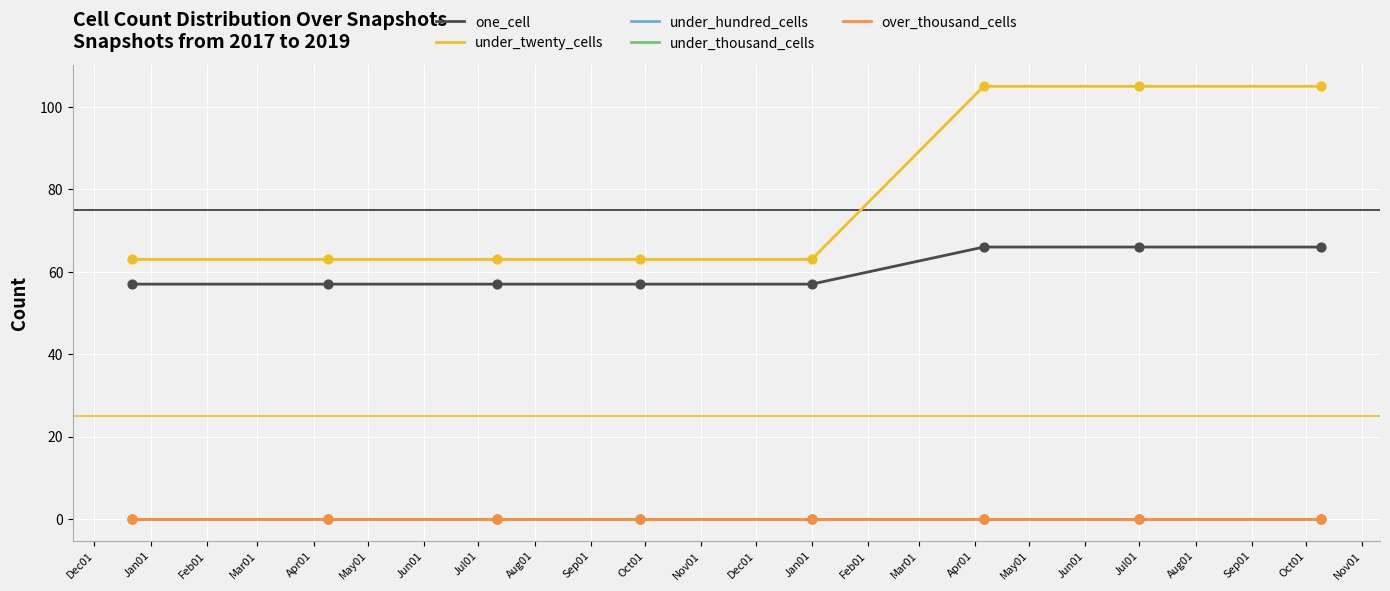

At how many categories does at least one series exceed 87?

3